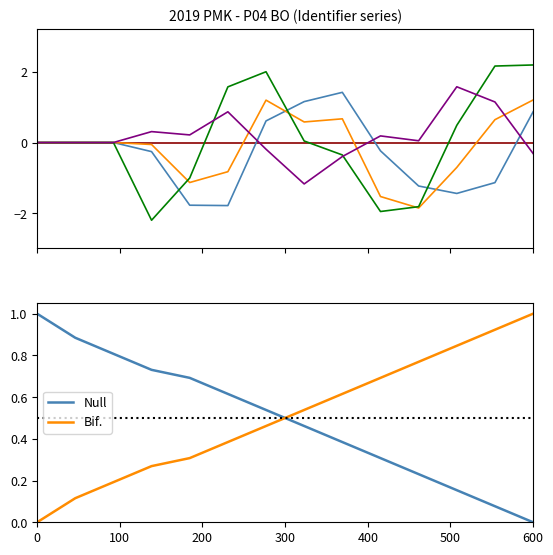

What is the difference between the maximum and minimum values in the Null series?

1.0